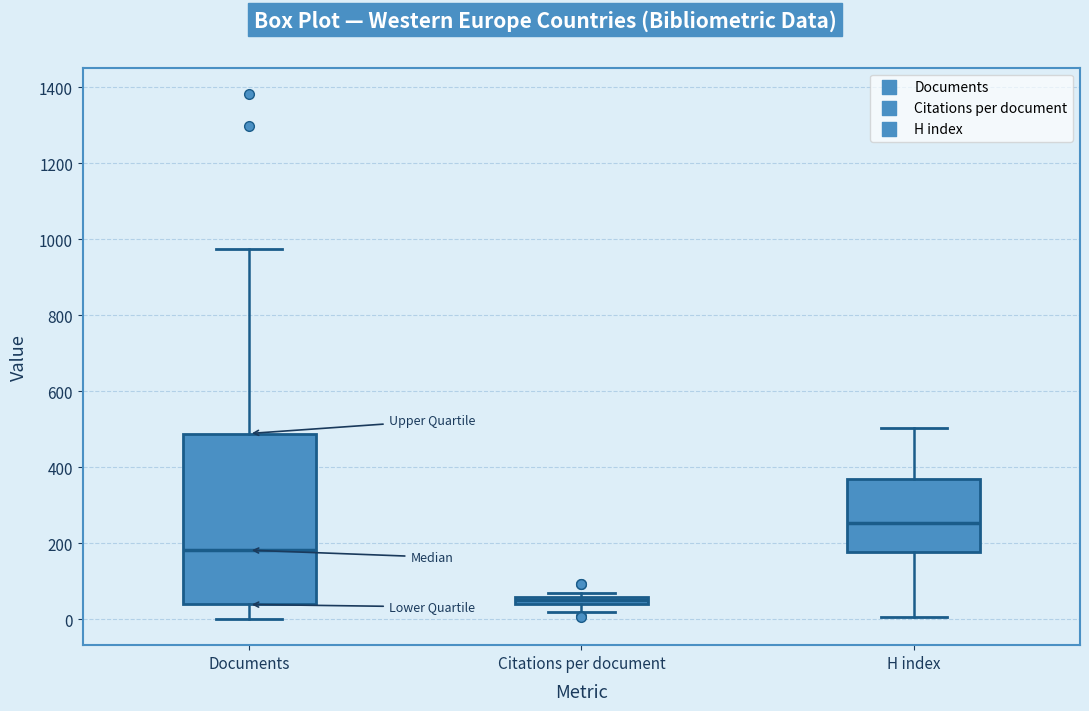

Which box's median line is the lowest?

Citations per document